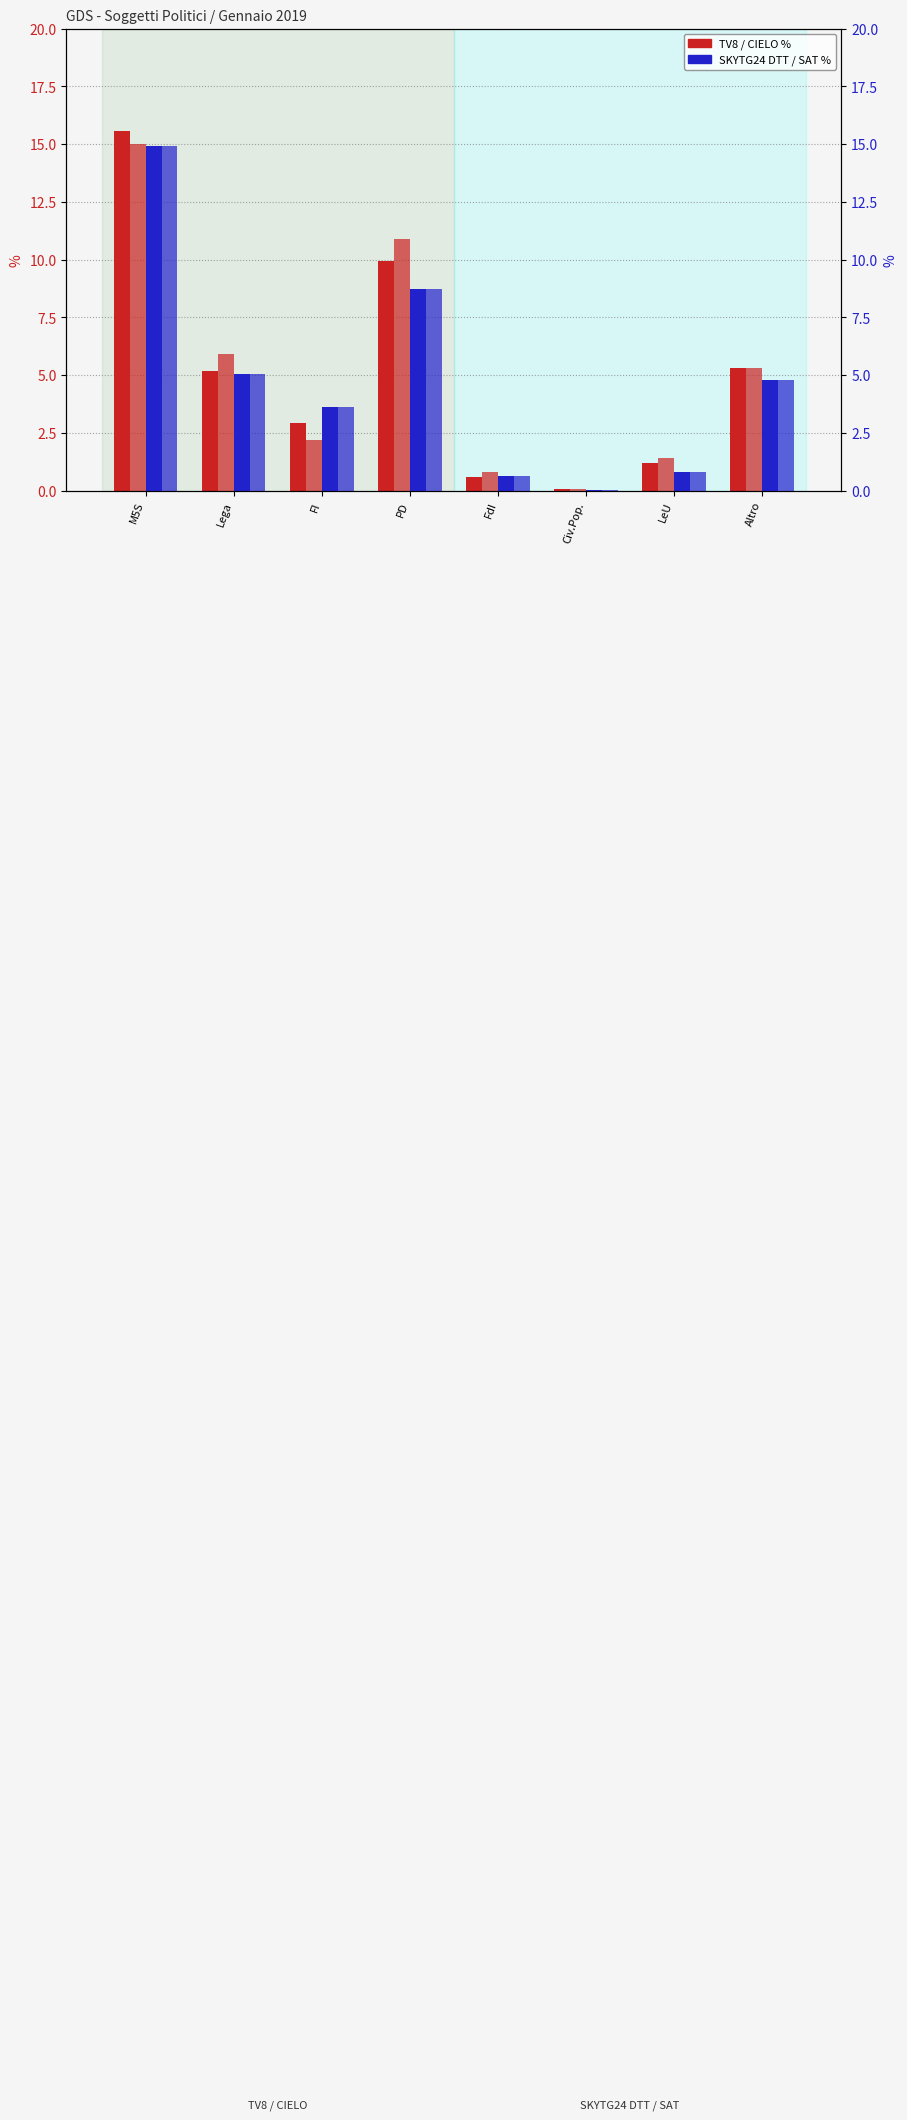

At which category is the sum across all series the highest?

M5S